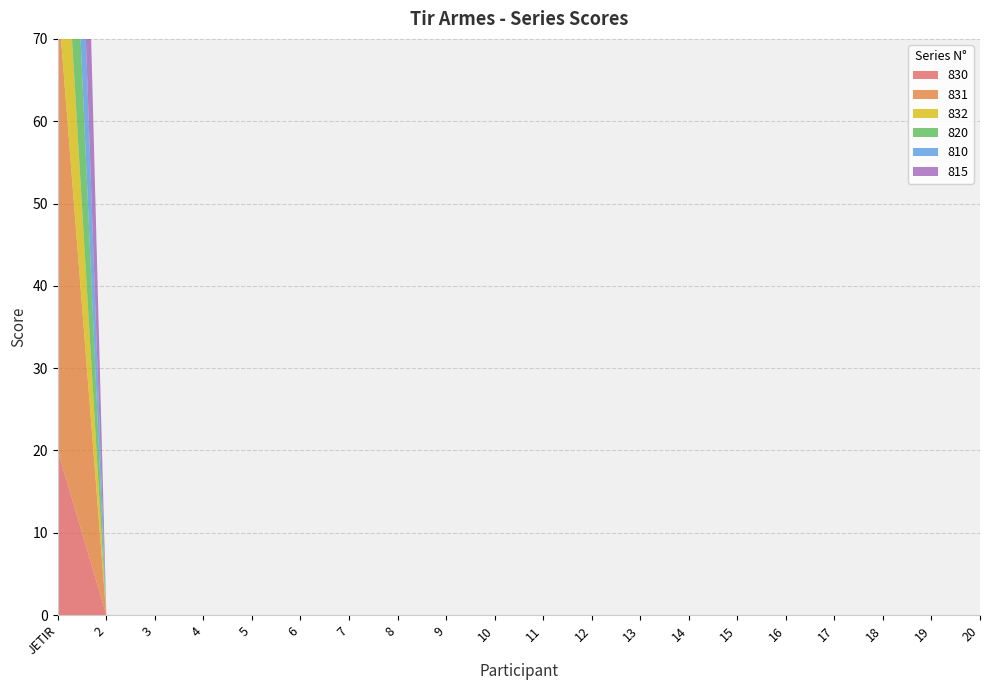

Reading left to right, list all the values displayed in this chart.

830: 20	0	0	0	0	0	0	0	0	0	0	0	0	0	0	0	0	0	0	0
831: 55	0	0	0	0	0	0	0	0	0	0	0	0	0	0	0	0	0	0	0
832: 24	0	0	0	0	0	0	0	0	0	0	0	0	0	0	0	0	0	0	0
820: 33	0	0	0	0	0	0	0	0	0	0	0	0	0	0	0	0	0	0	0
810: 34	0	0	0	0	0	0	0	0	0	0	0	0	0	0	0	0	0	0	0
815: 58	0	0	0	0	0	0	0	0	0	0	0	0	0	0	0	0	0	0	0